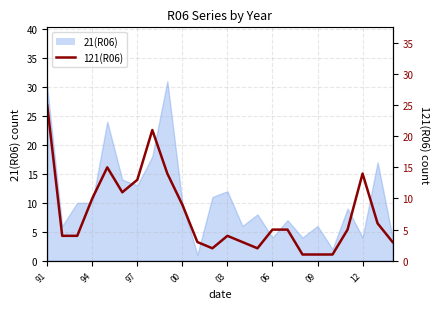

How many points are lower than both their immediate neighbors (excluding endpoints)?

3